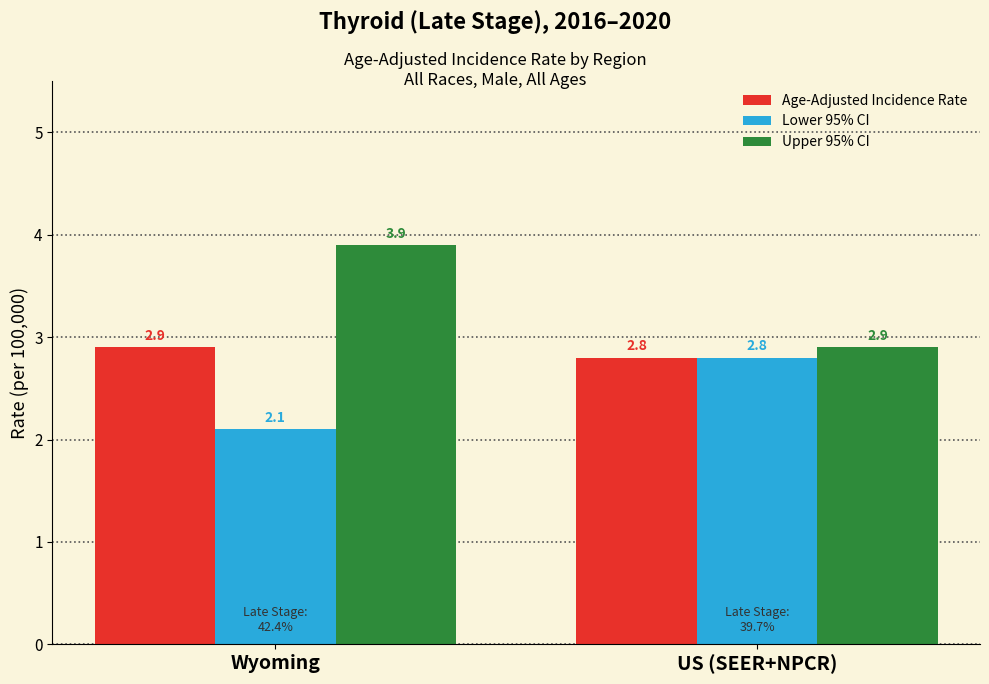

Is it true that Age-Adjusted Incidence Rate equals 2.8 at US (SEER+NPCR)?

True